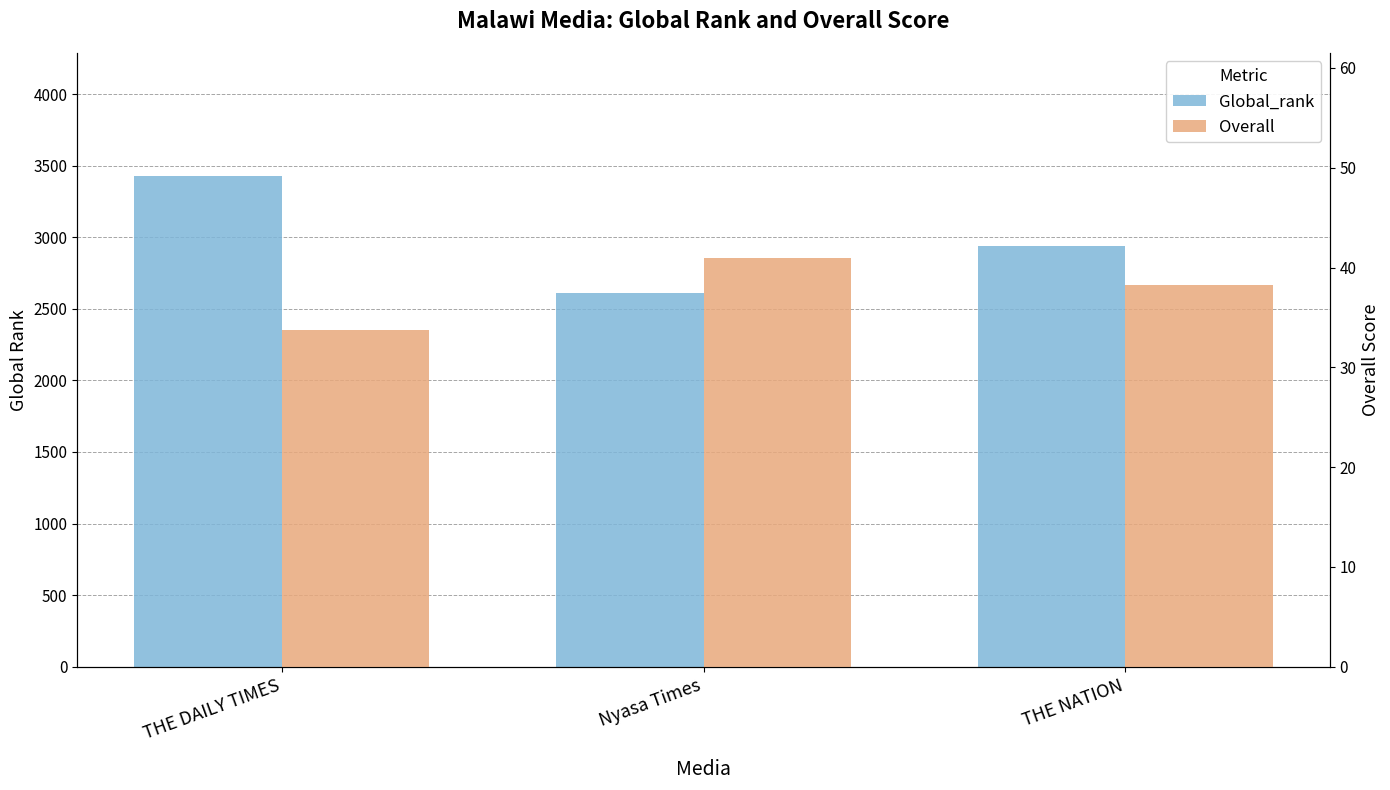

Which category has the lowest value across all series?

THE DAILY TIMES